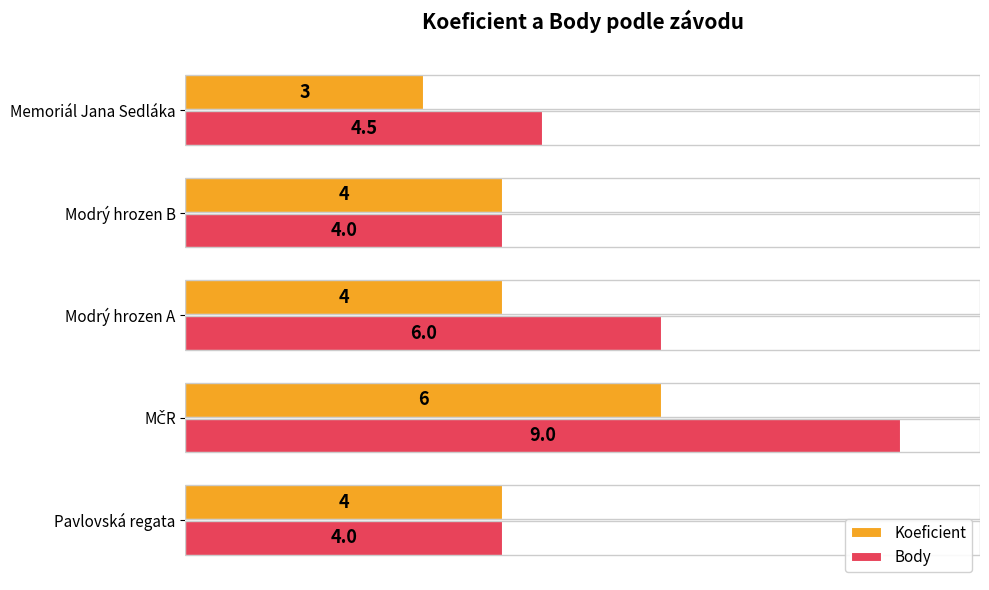

Which series has the largest total across all categories?

Body